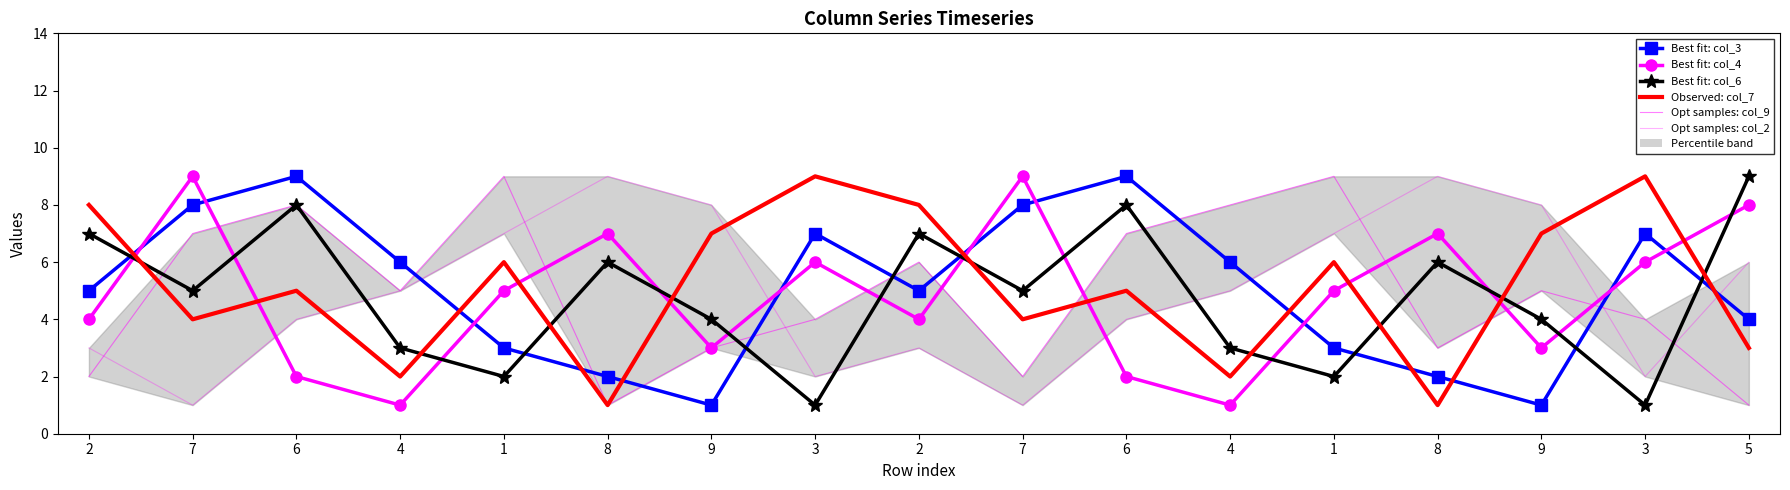

What is the approximate value of col_9 at 4?

5